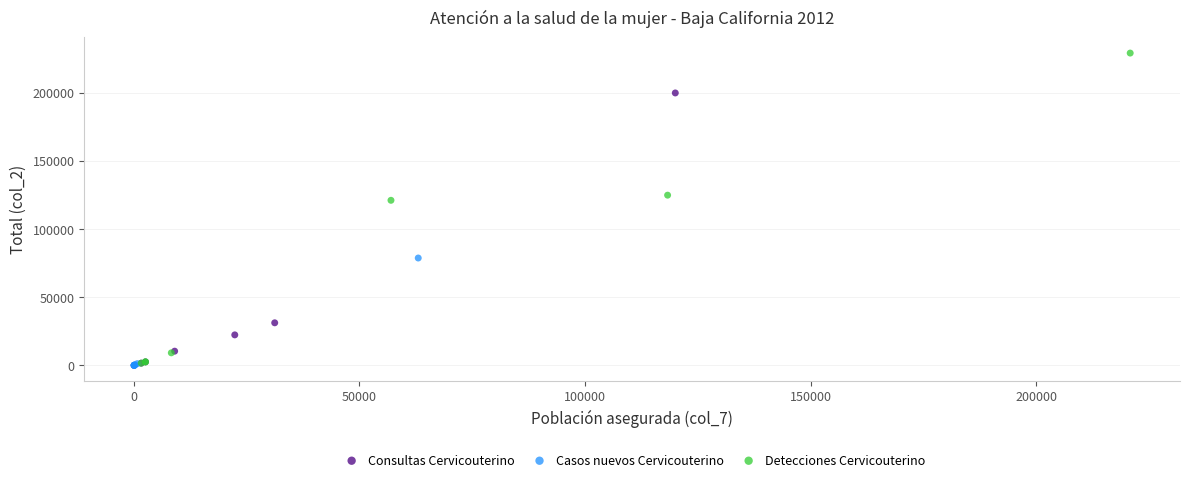

Which series reaches the maximum Y coordinate?

Detecciones Cervicouterino